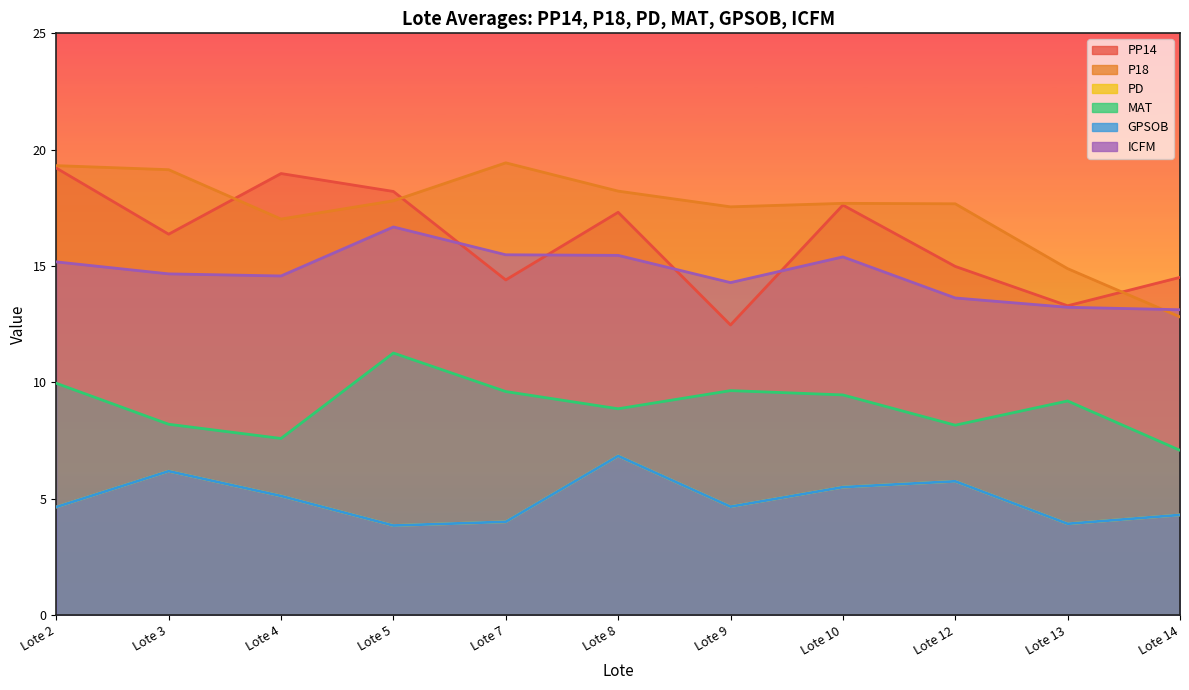

True or false: PP14 and PD cross at least once.

False